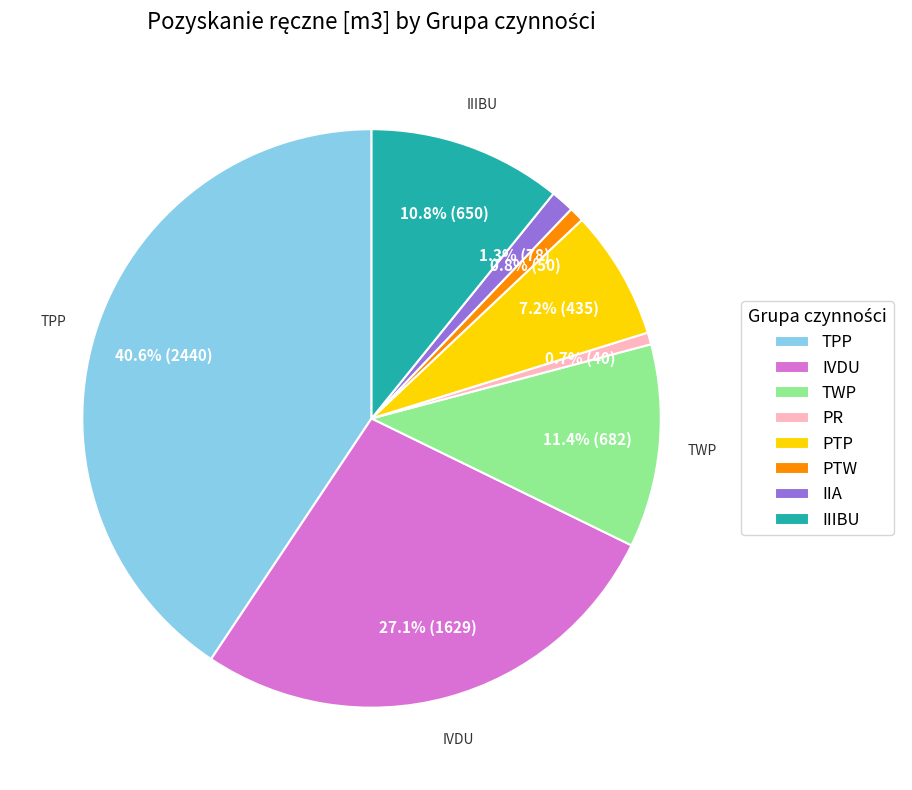

To the nearest percent, what portion does TPP represent?

41%